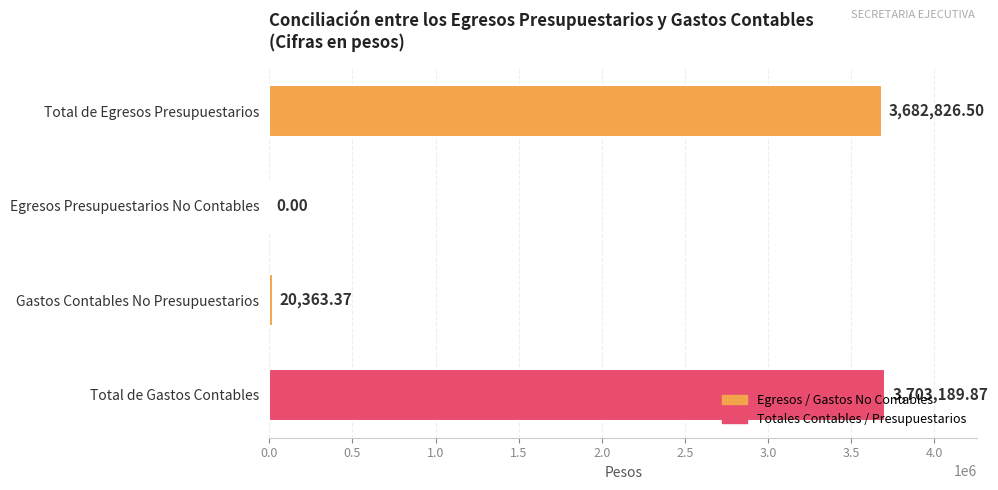

What is the sum of all values?

7406379.7